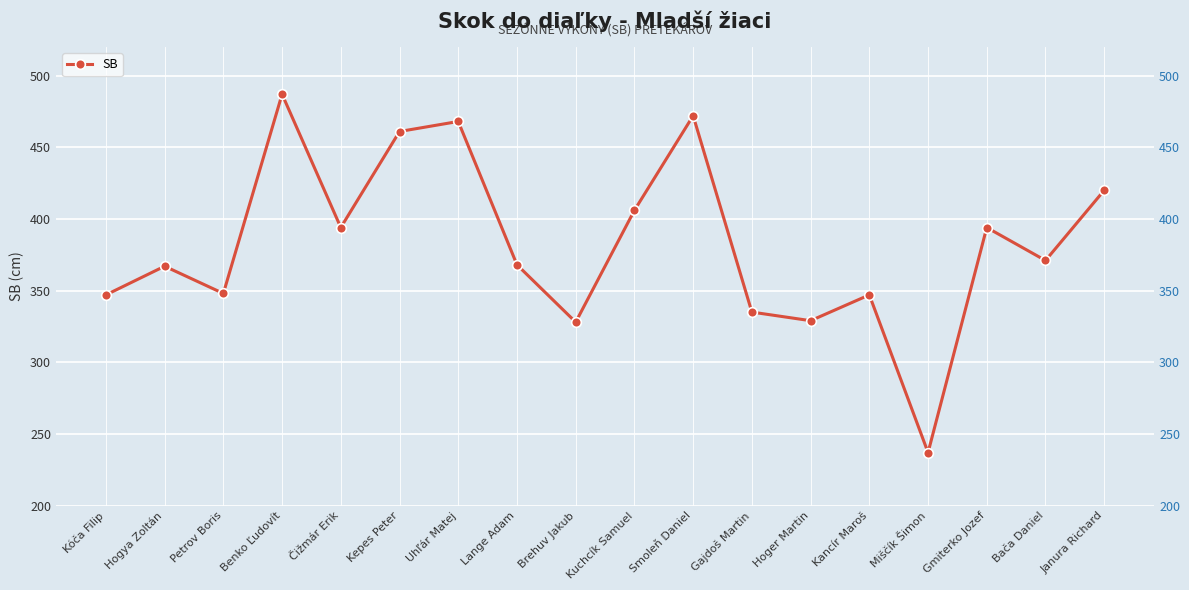

What is the change in value from Čižmár Erik to Hoger Martin?

-65